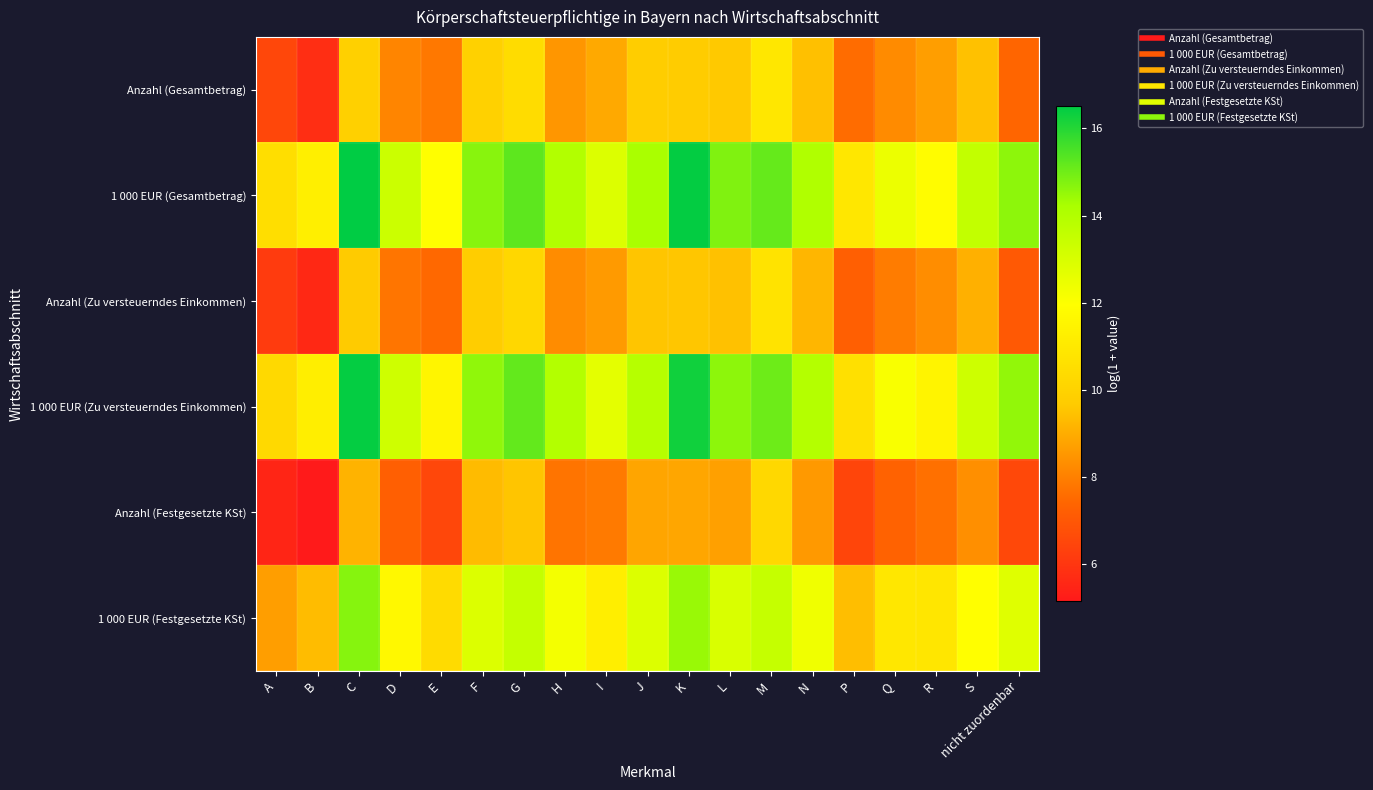

At which category is the sum across all series the highest?

C